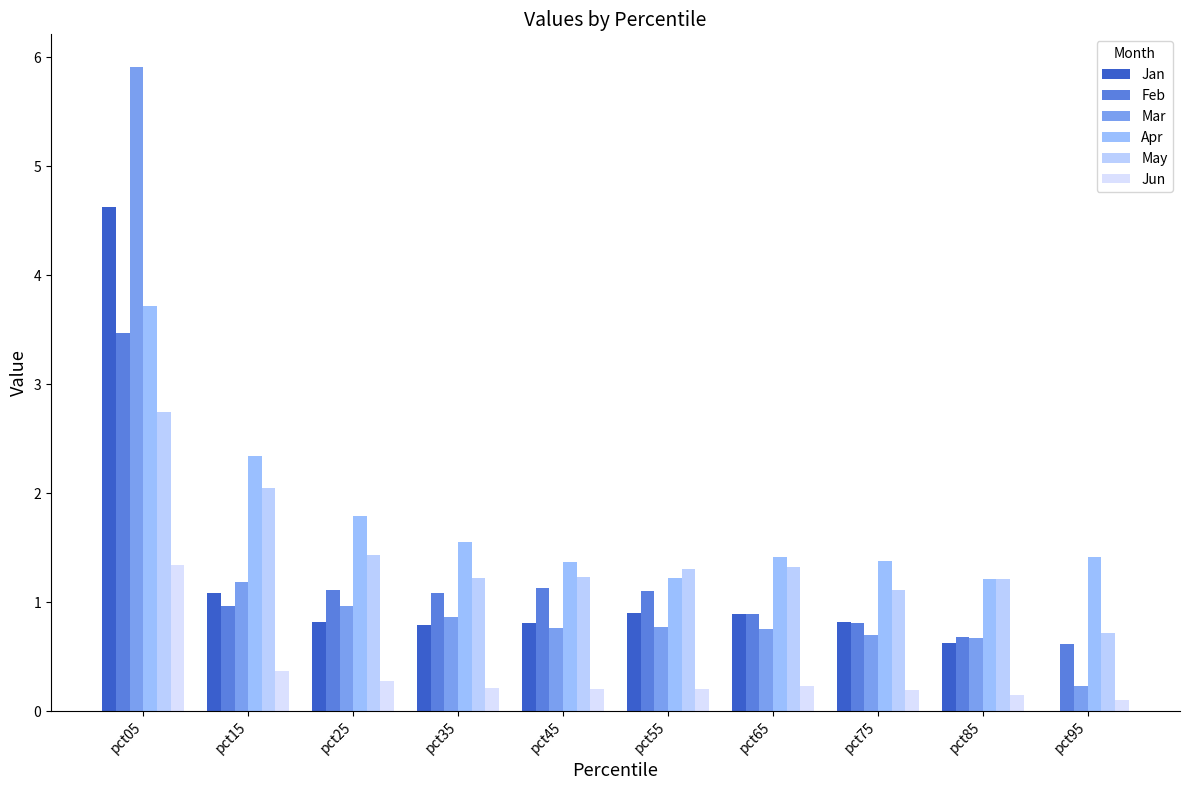

Which category has the lowest value in the Jan series?

pct95